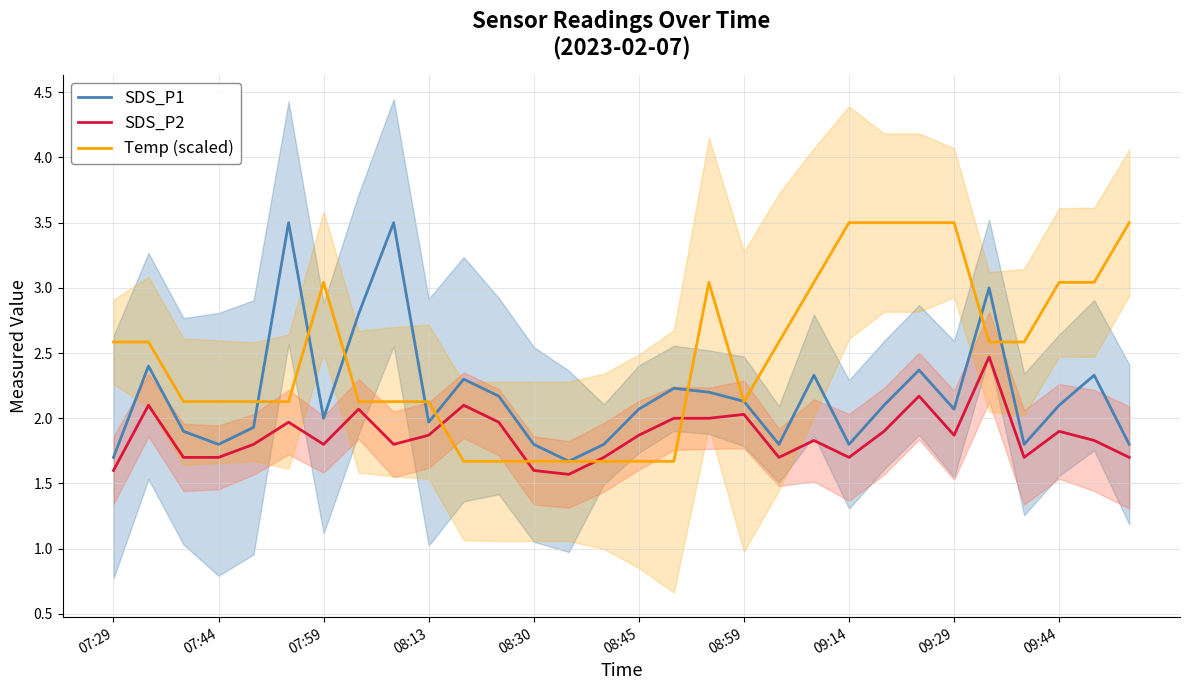

List the series in order of their peak value, lowest first.

SDS_P2, SDS_P1, Temp (scaled)